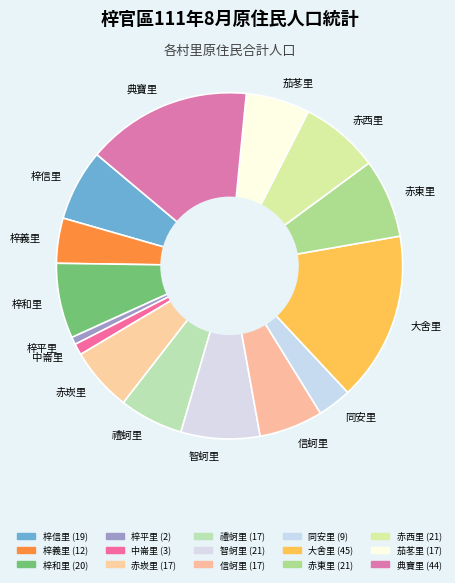

Is the sum of 梓義里 and 梓和里 greater than half?

No